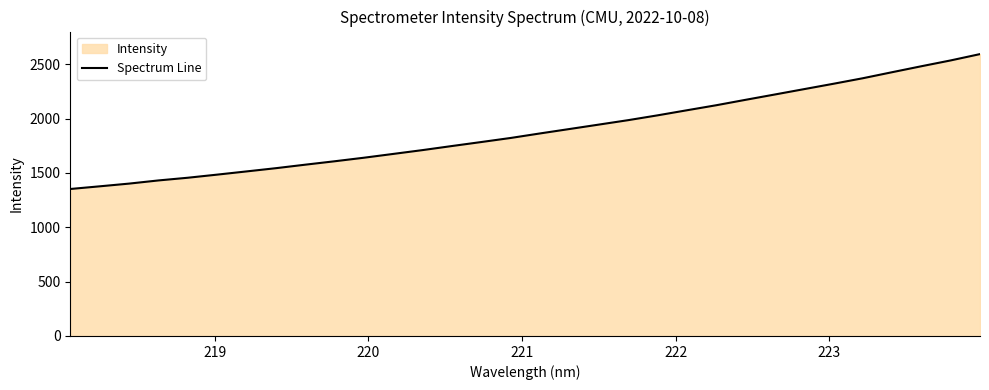

What is the maximum value shown in the chart?

2592.8